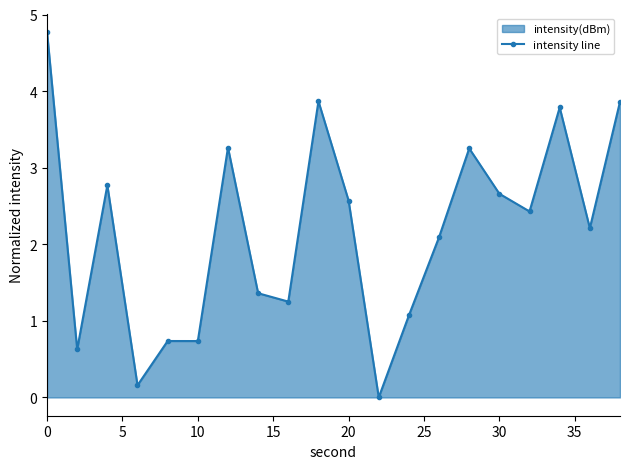

Reading left to right, what are all the values shown in this chart?

4.8	0.6	2.8	0.2	0.7	0.7	3.3	1.4	1.3	3.9	2.6	0.0	1.1	2.1	3.3	2.7	2.4	3.8	2.2	3.9